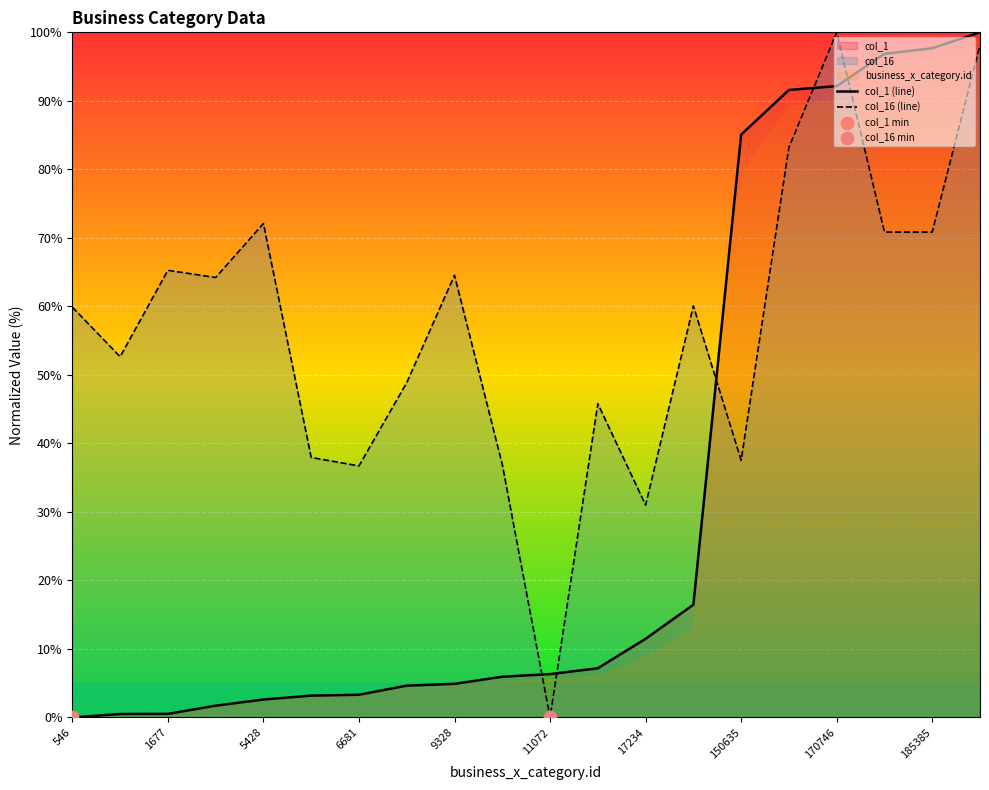

At which category is the sum across all series the highest?

19